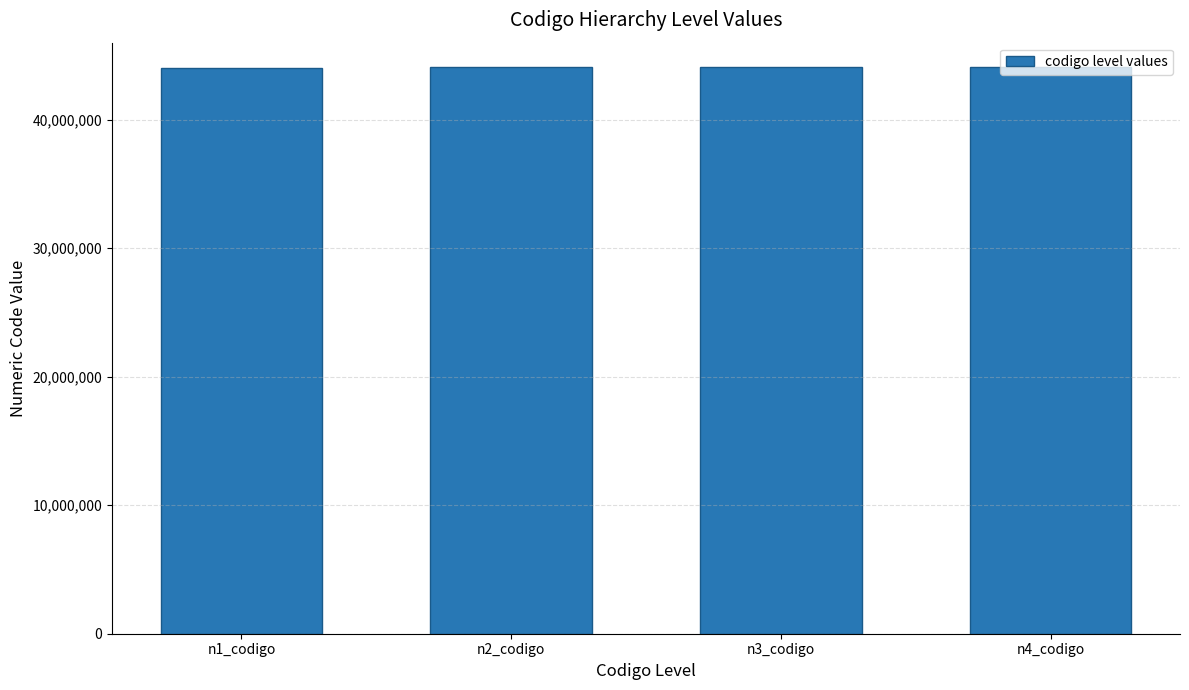

What value does the data have at n4_codigo, to the nearest 10?

44111510